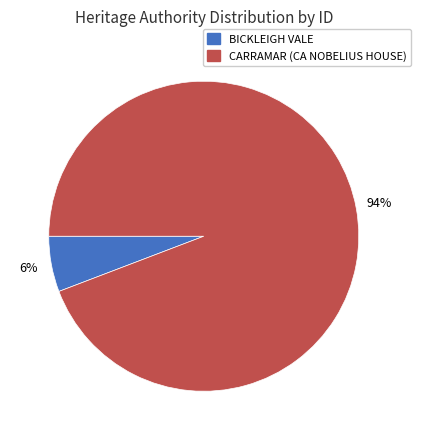

Which slice is the largest?

CARRAMAR (CA NOBELIUS HOUSE)